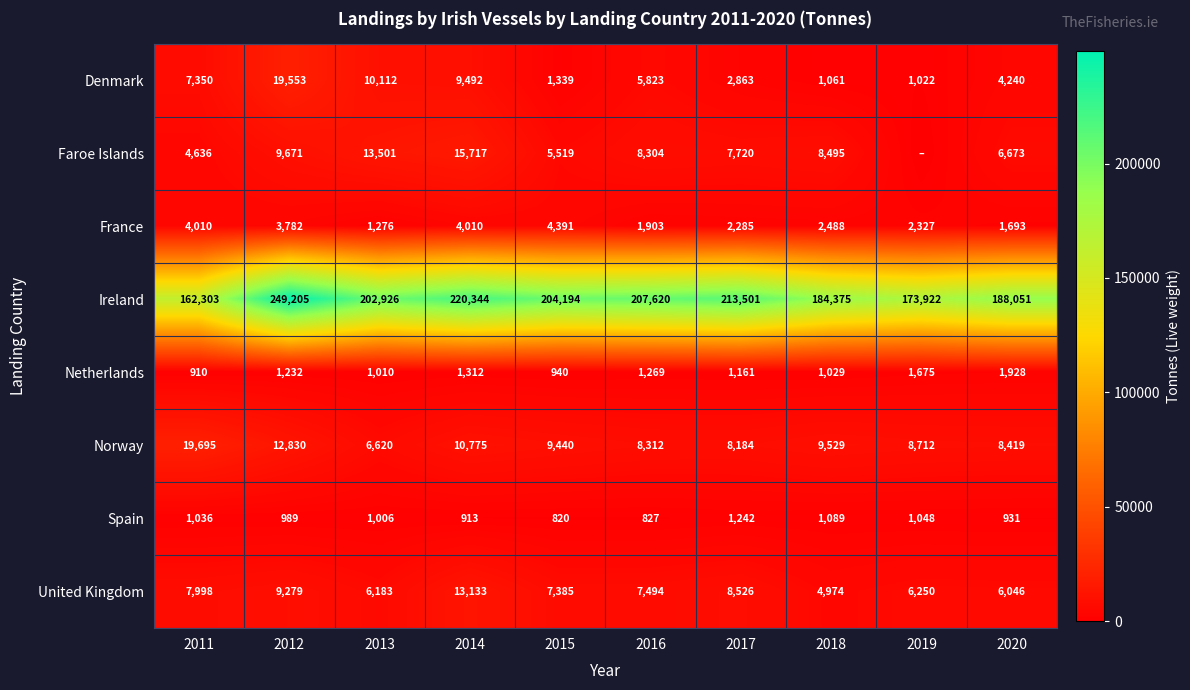

What is the approximate value of Denmark at 2016?

5823